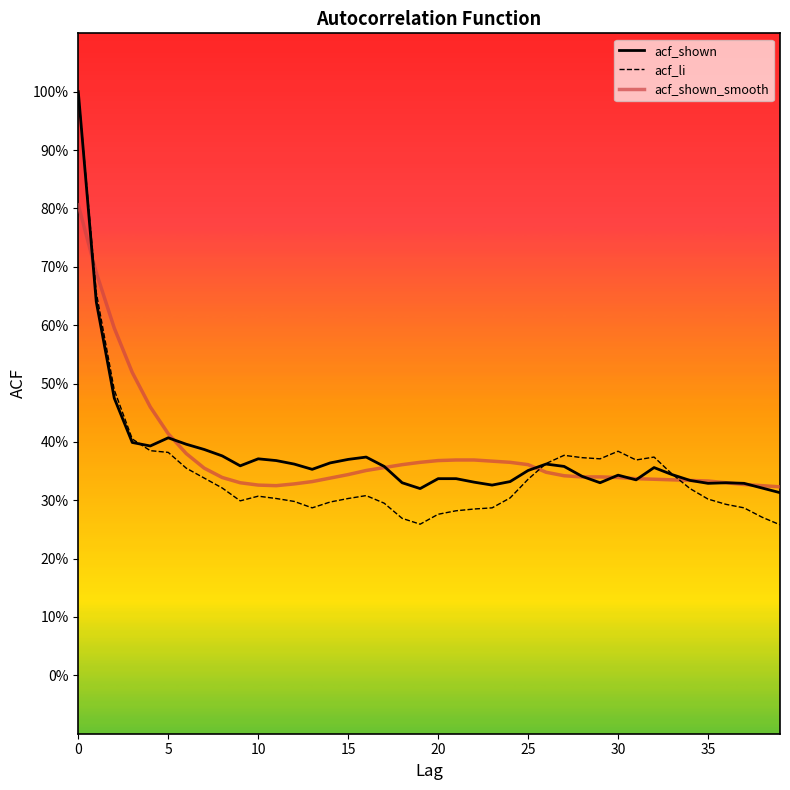

How many times do acf_li and acf_shown cross each other?

3